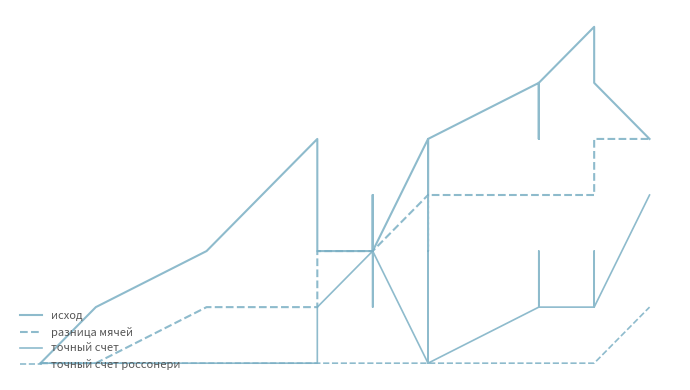

Rank the categories by точный счет россонери value from lowest to highest.

0, 1, 2, 3, 4, 5, 6, 7, 8, 9, 10, 11, 12, 13, 14, 15, 16, 17, 18, 19, 20, 21